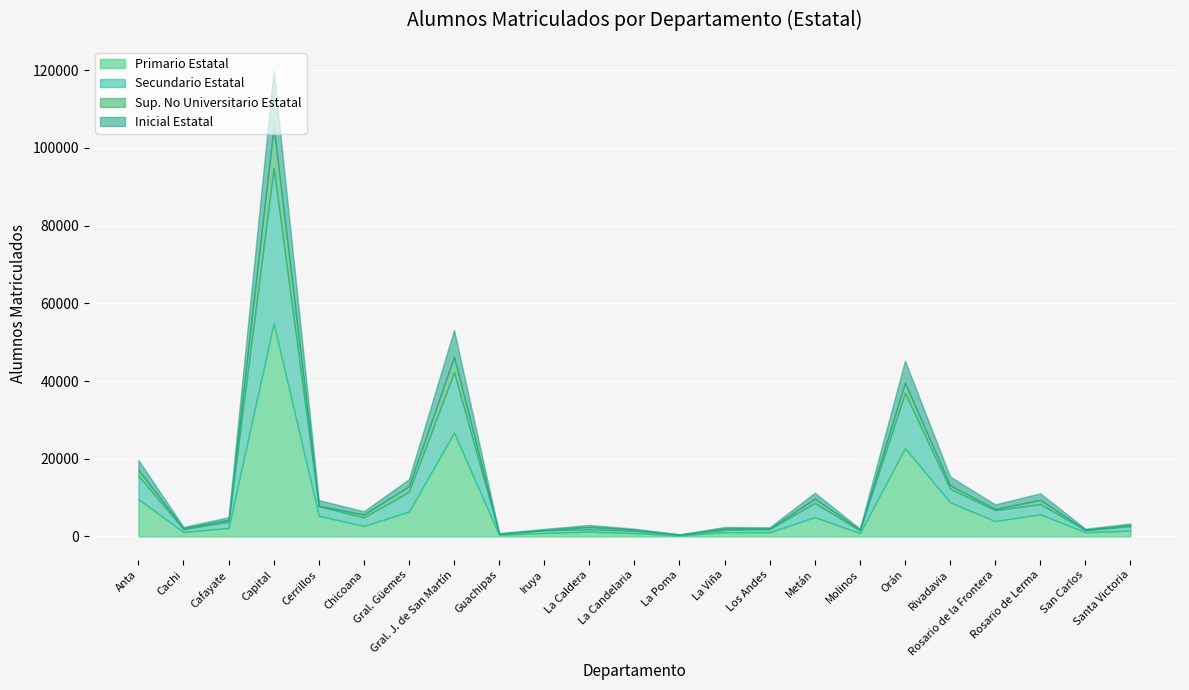

How many data points in Sup. No Universitario Estatal are above 322?

11